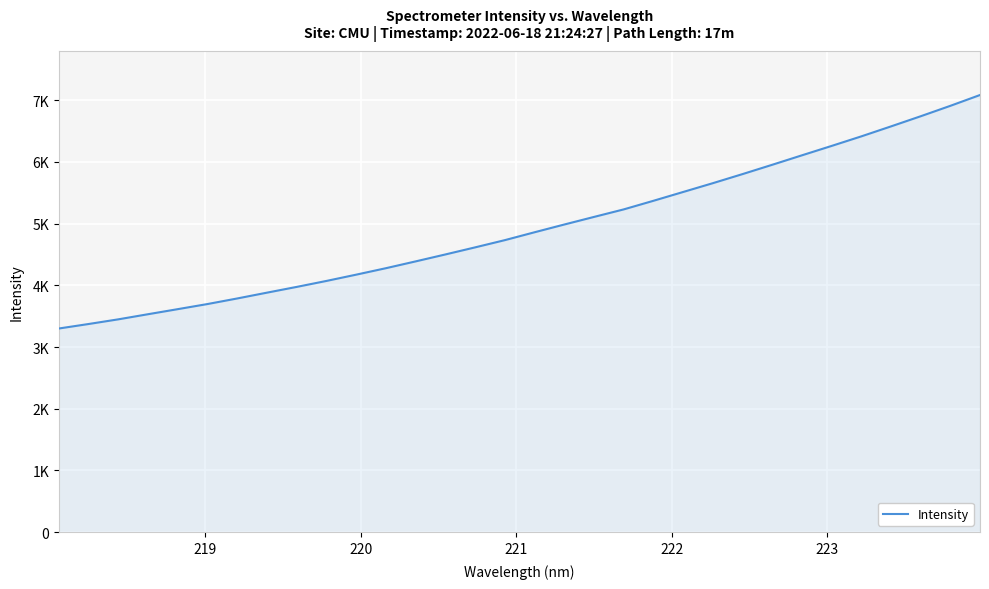

Does the chart have visible grid lines?

Yes